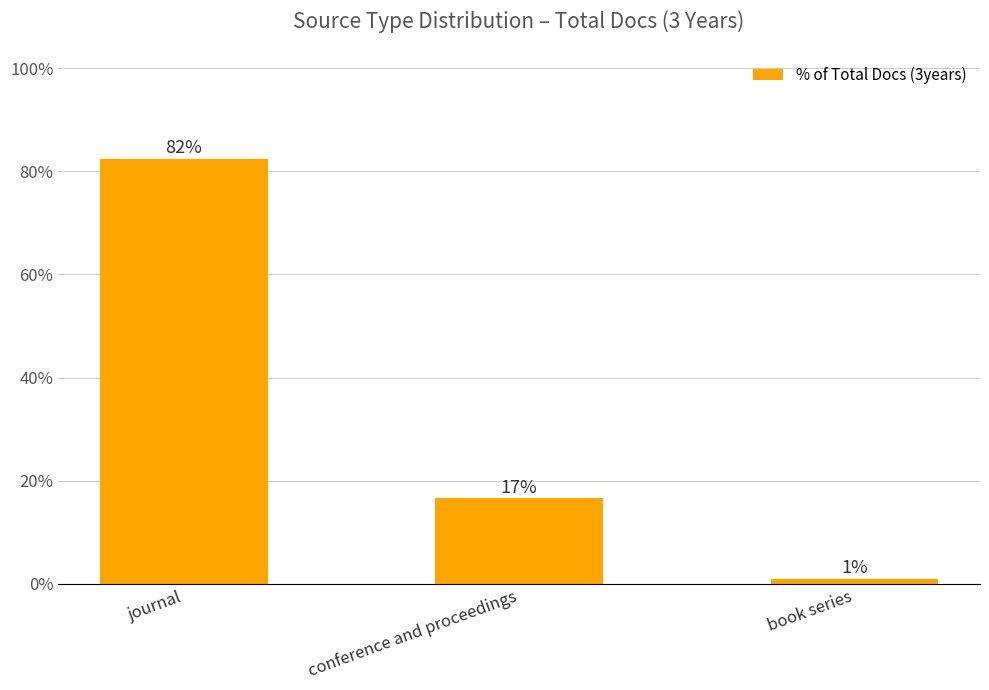

What is the sum of all values?

100.0